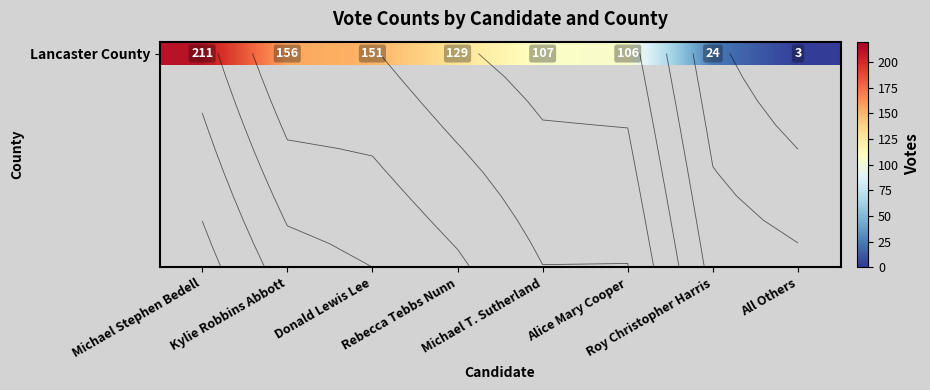

List the labels in order of value, largest first.

Michael Stephen Bedell, Kylie Robbins Abbott, Donald Lewis Lee, Rebecca Tebbs Nunn, Michael T. Sutherland, Alice Mary Cooper, Roy Christopher Harris, All Others